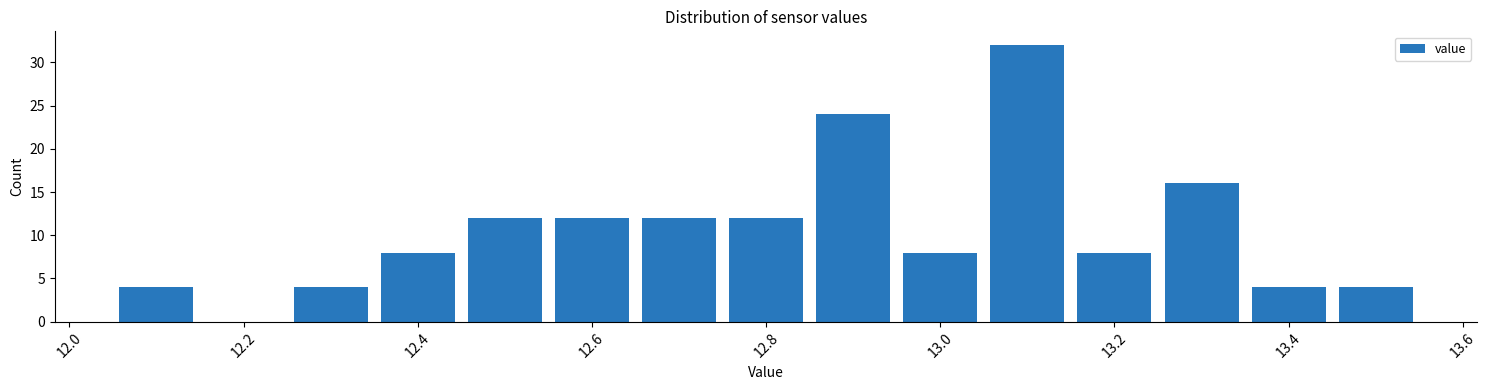

Reading left to right, transcribe this chart: for each bar, give the range it covers on the x-axis and its height. Neither the bar edges nor the heights are printed on the chart, so give them approximately, as read against the axes.

12.05 to 12.15: 4
12.15 to 12.25: 0
12.25 to 12.35: 4
12.35 to 12.45: 8
12.45 to 12.55: 12
12.55 to 12.65: 12
12.65 to 12.75: 12
12.75 to 12.85: 12
12.85 to 12.95: 24
12.95 to 13.05: 8
13.05 to 13.15: 32
13.15 to 13.25: 8
13.25 to 13.35: 16
13.35 to 13.45: 4
13.45 to 13.55: 4